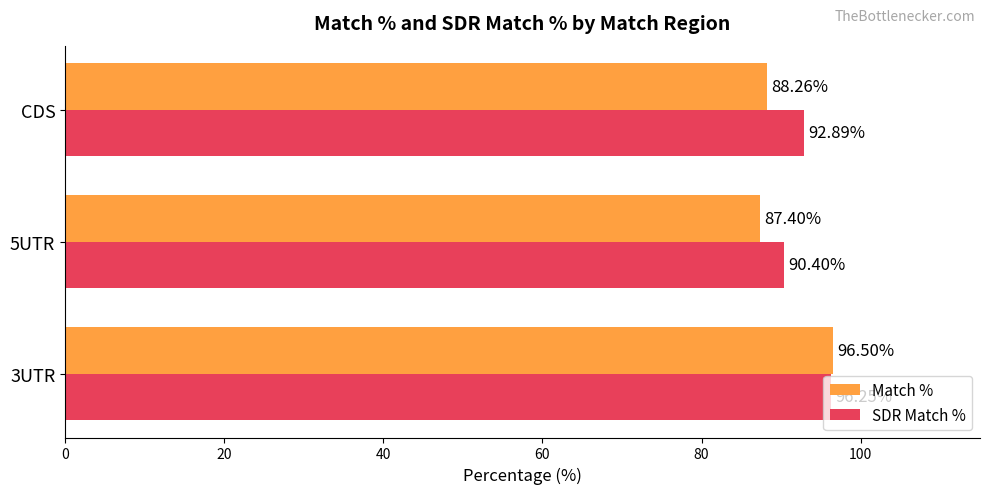

How many values in the SDR Match % series are below 92?

1